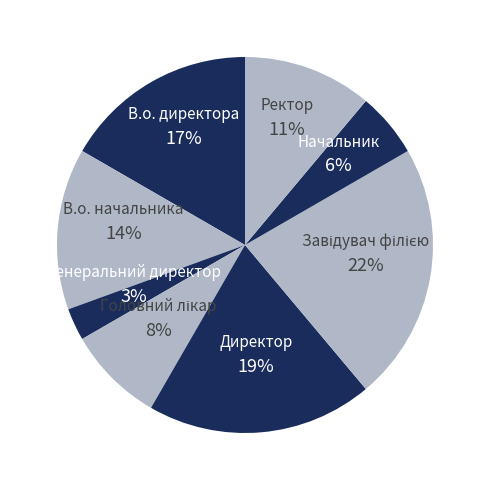

To the nearest percent, what is the difference between the В.о. начальника and Ректор slice percentages?

3%